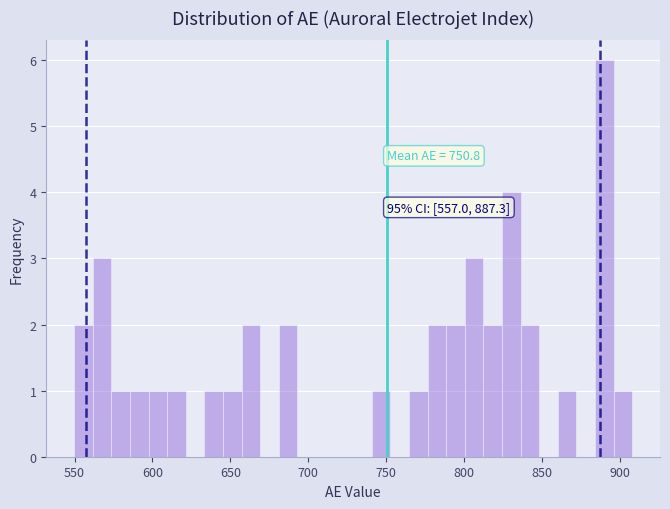

Around what value on the x-axis is the tallest bar? Give the approximate position of its centre, as read against the axis.

890